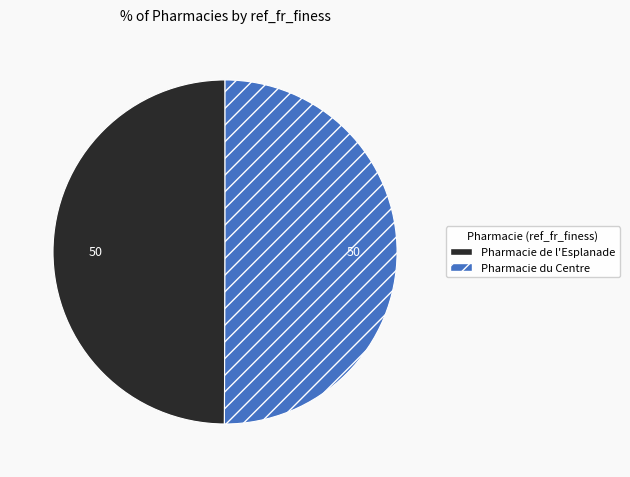

Is it true that Pharmacie de l'Esplanade is 36% of the pie?

False